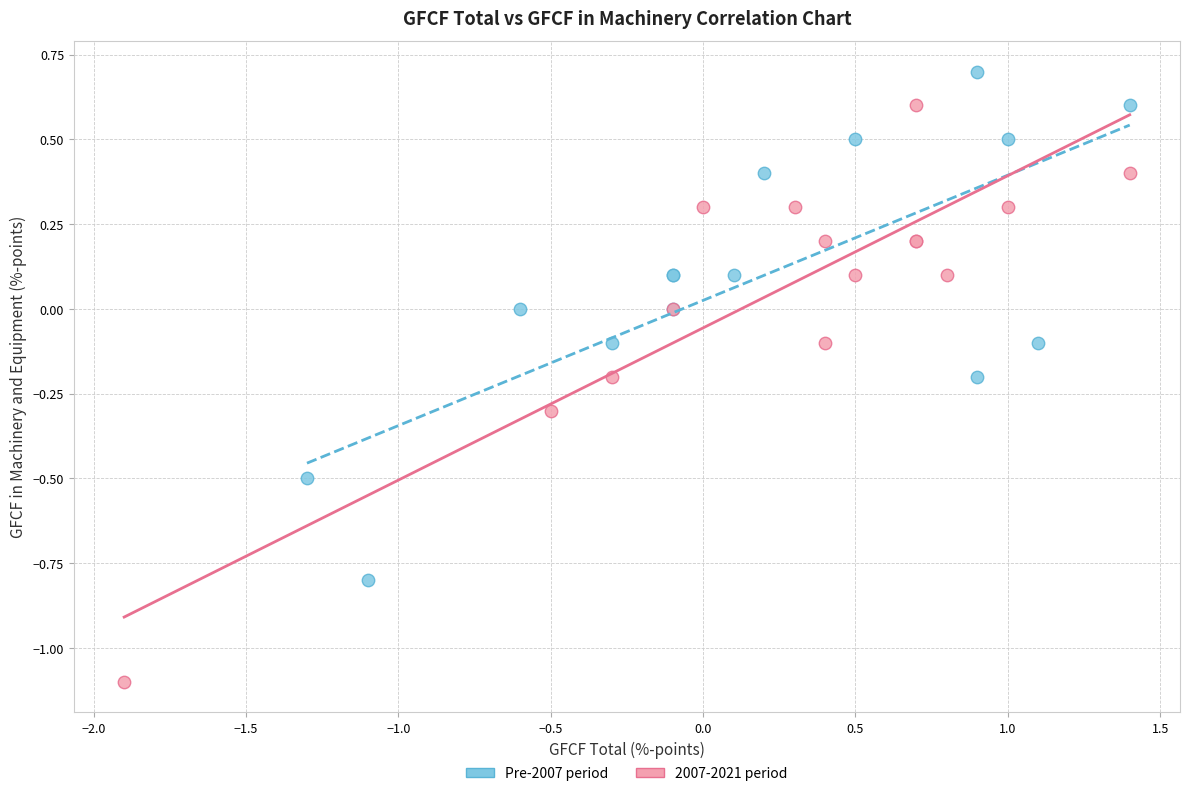

What are all the series names shown in the legend?

Pre-2007 period, 2007-2021 period